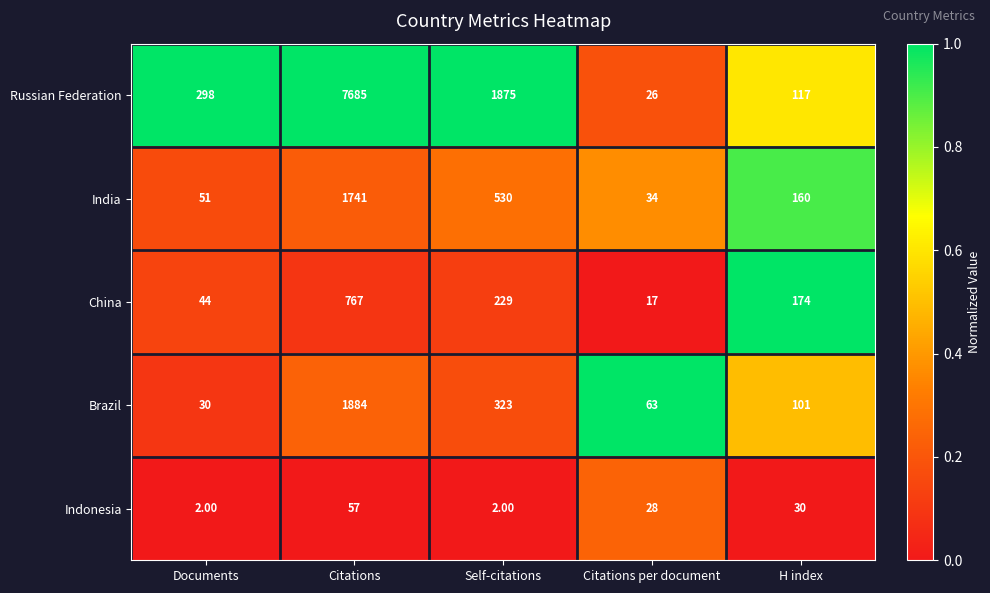

At Documents, list the series in order from largest to smallest.

Russian Federation, India, China, Brazil, Indonesia